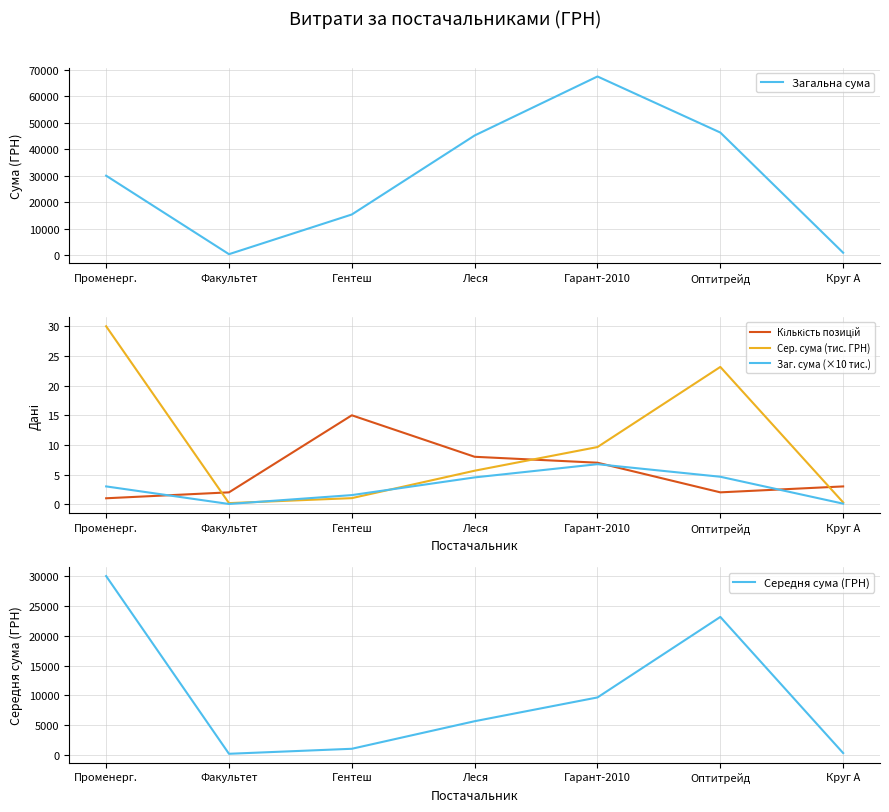

How many categories are shown in the chart?

7